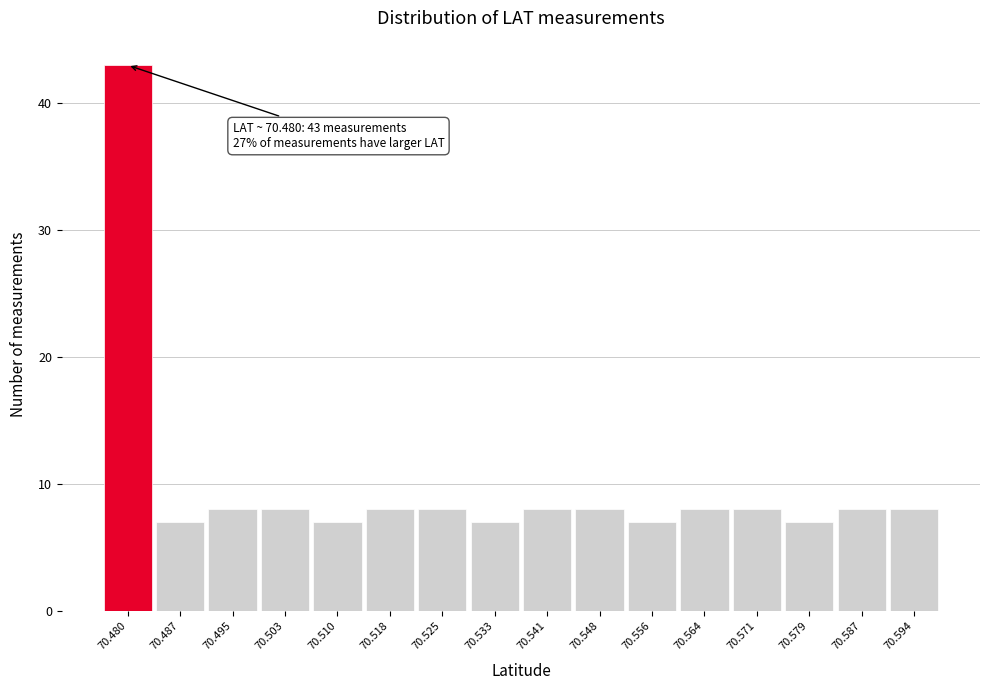

Reading left to right, what are all the values shown in this chart?

43	7	8	8	7	8	8	7	8	8	7	8	8	7	8	8